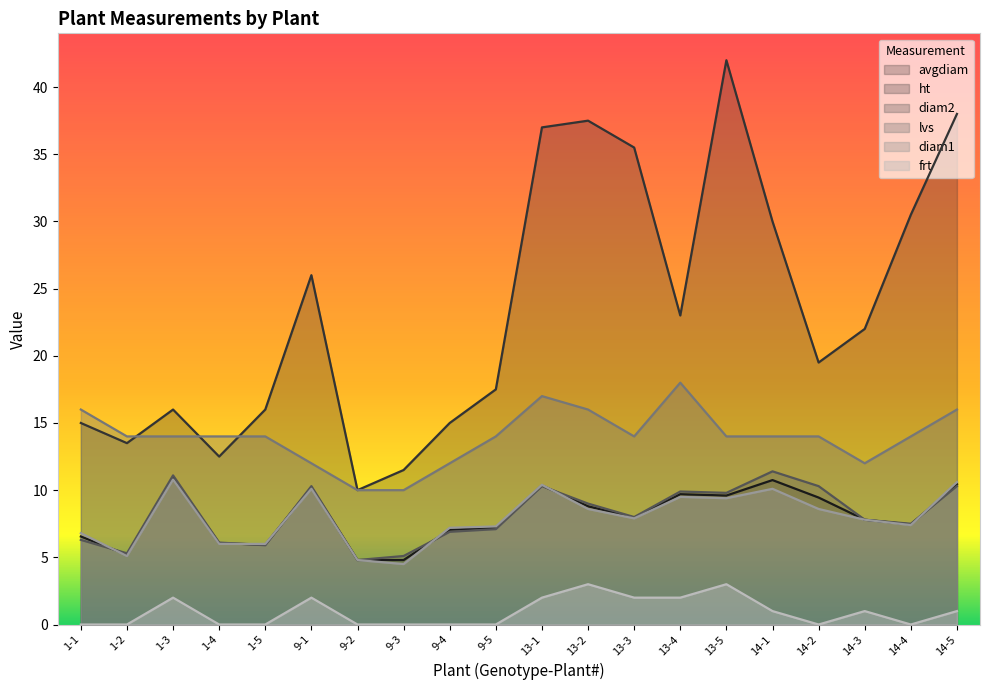

At which label does diam2 first exceed 8?

1-3